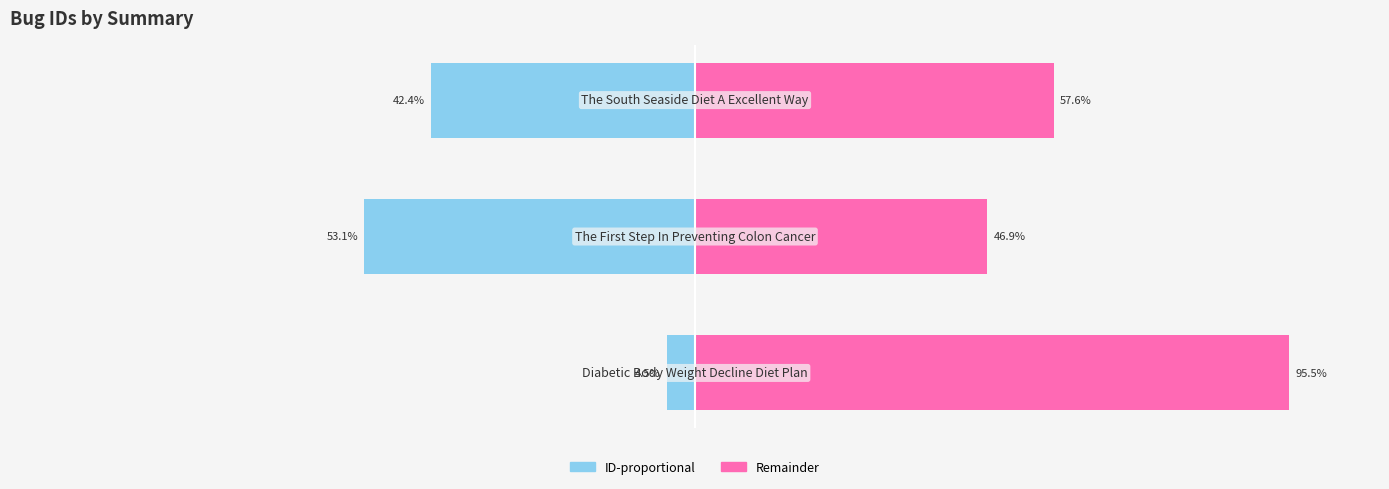

True or false: Right (remainder) has a value of 57.6 at 2.

True